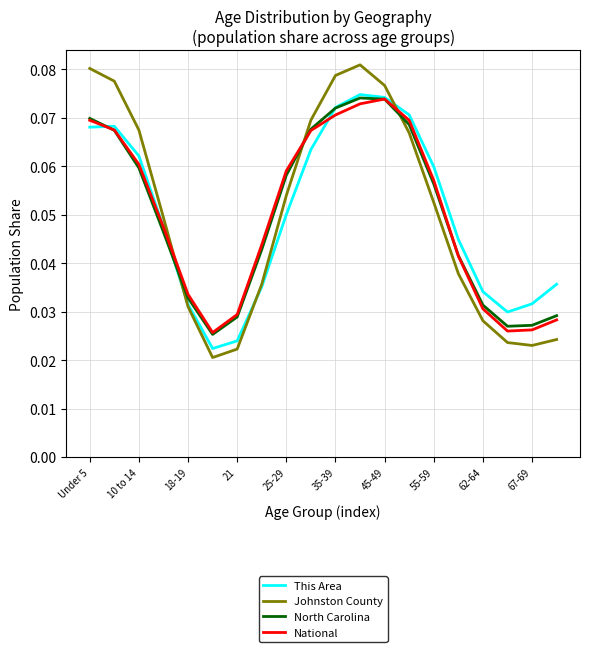

How many intersections are there between National and Johnston County?

3